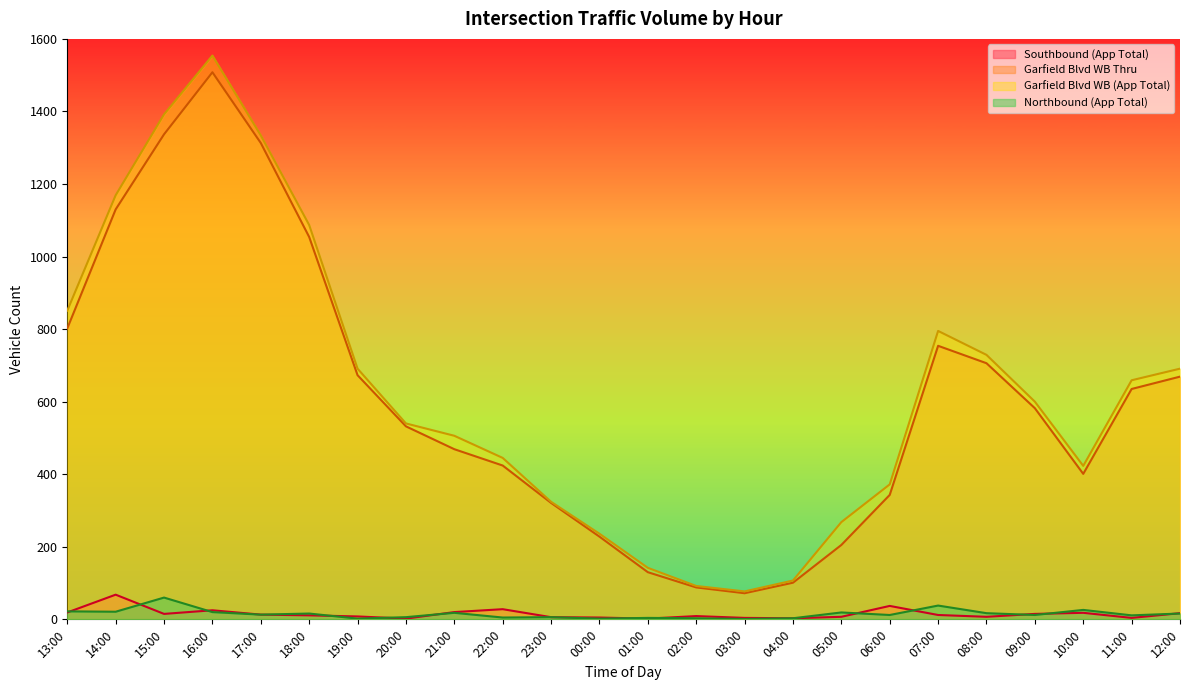

True or false: Garfield Blvd WB (App Total) and Northbound (App Total) intersect in this chart.

False